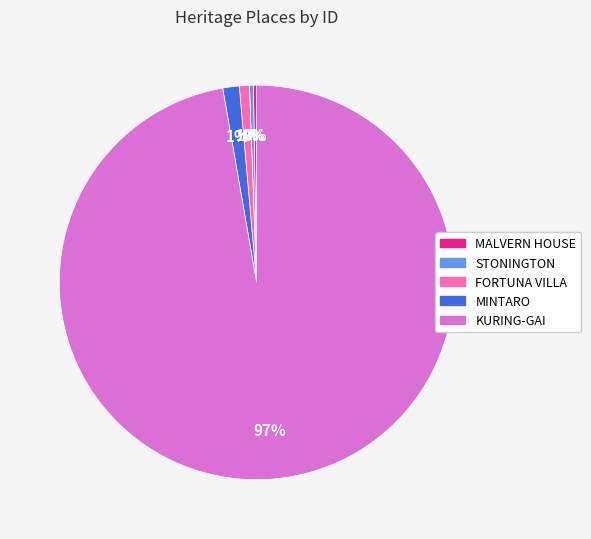

To the nearest percent, what is the combined percentage of KURING-GAI and STONINGTON?

98%